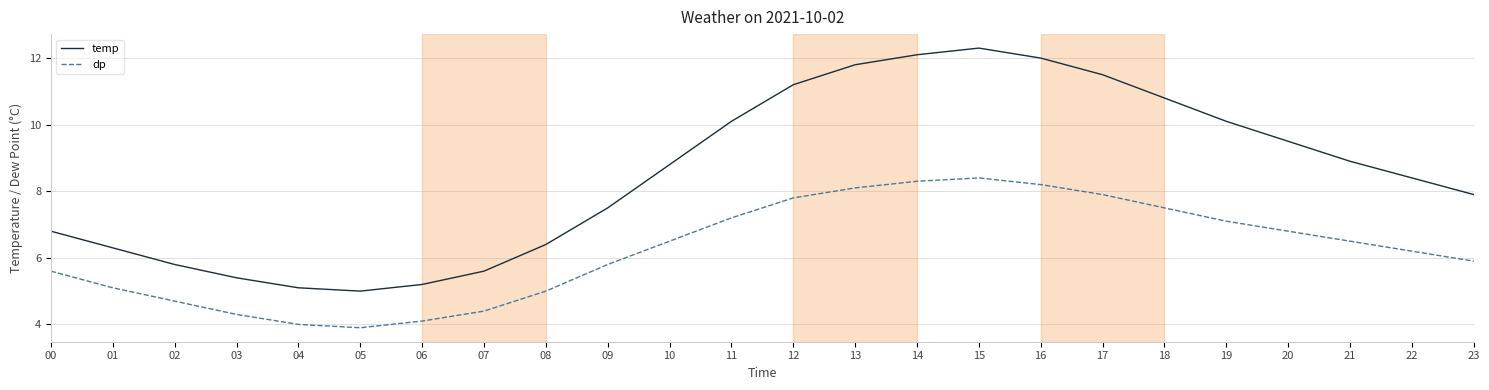

Reading left to right, list all the values displayed in this chart.

temp: 6.8	6.3	5.8	5.4	5.1	5.0	5.2	5.6	6.4	7.5	8.8	10.1	11.2	11.8	12.1	12.3	12.0	11.5	10.8	10.1	9.5	8.9	8.4	7.9
dp: 5.6	5.1	4.7	4.3	4.0	3.9	4.1	4.4	5.0	5.8	6.5	7.2	7.8	8.1	8.3	8.4	8.2	7.9	7.5	7.1	6.8	6.5	6.2	5.9